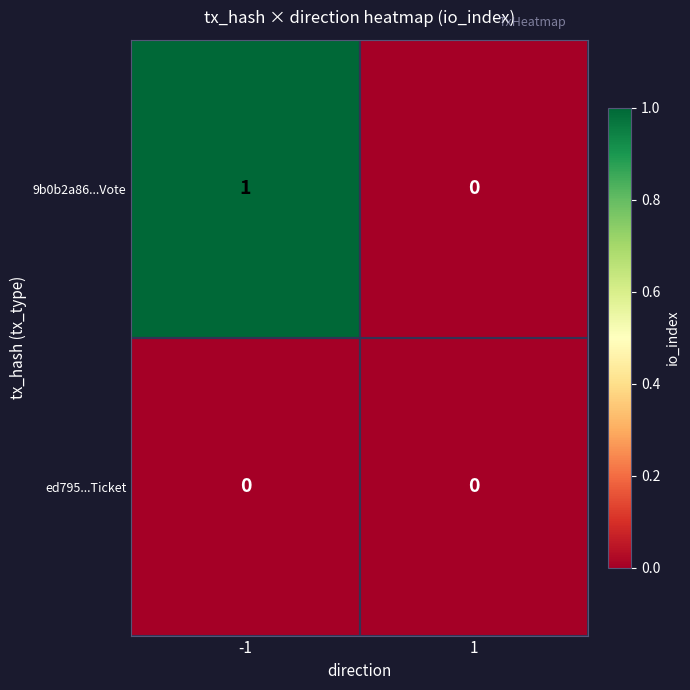

True or false: 9b0b2a86...Vote has a value of 2 at -1.

False